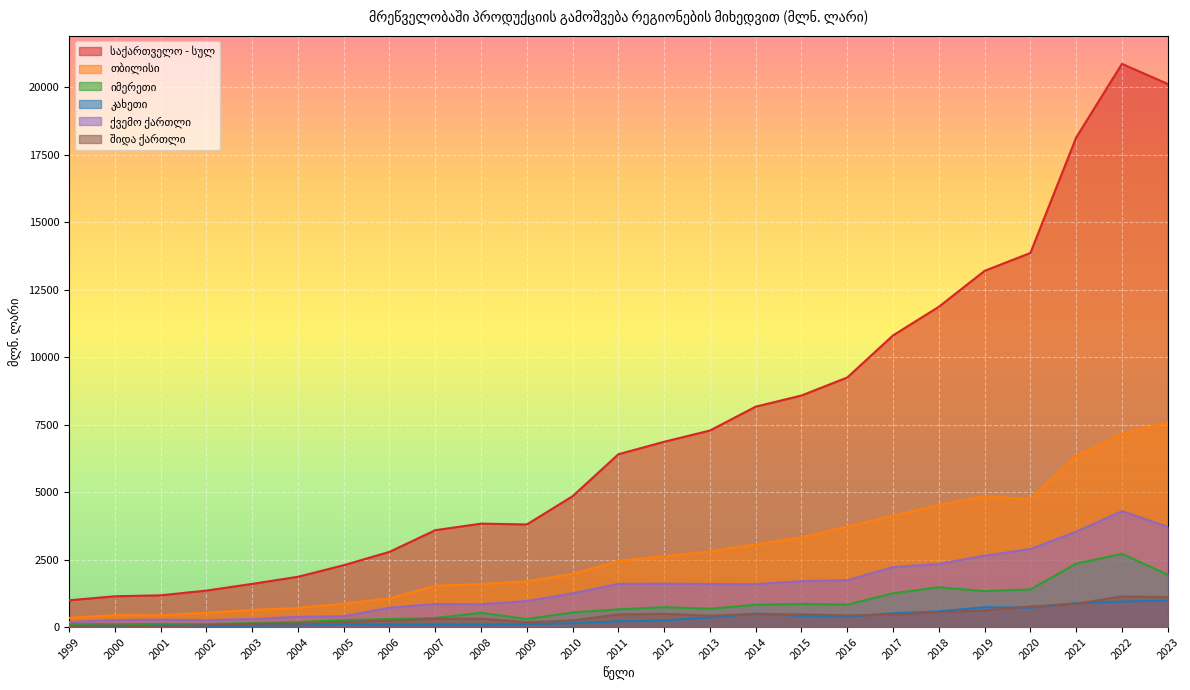

What is the approximate value of შიდა ქართლი at 2017?

462.0